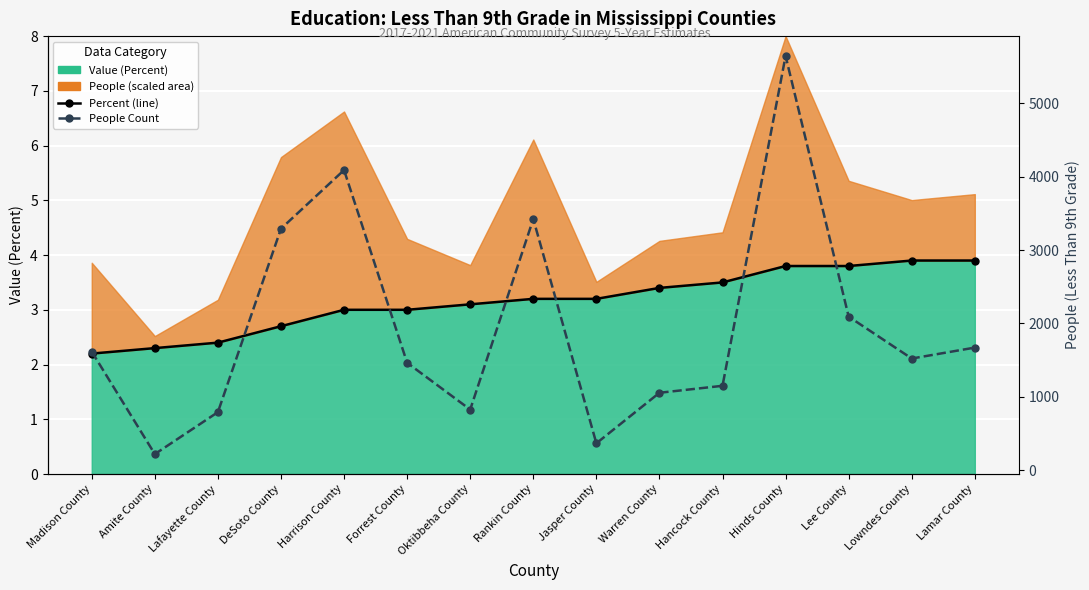

Which series has the largest total across all categories?

People Count